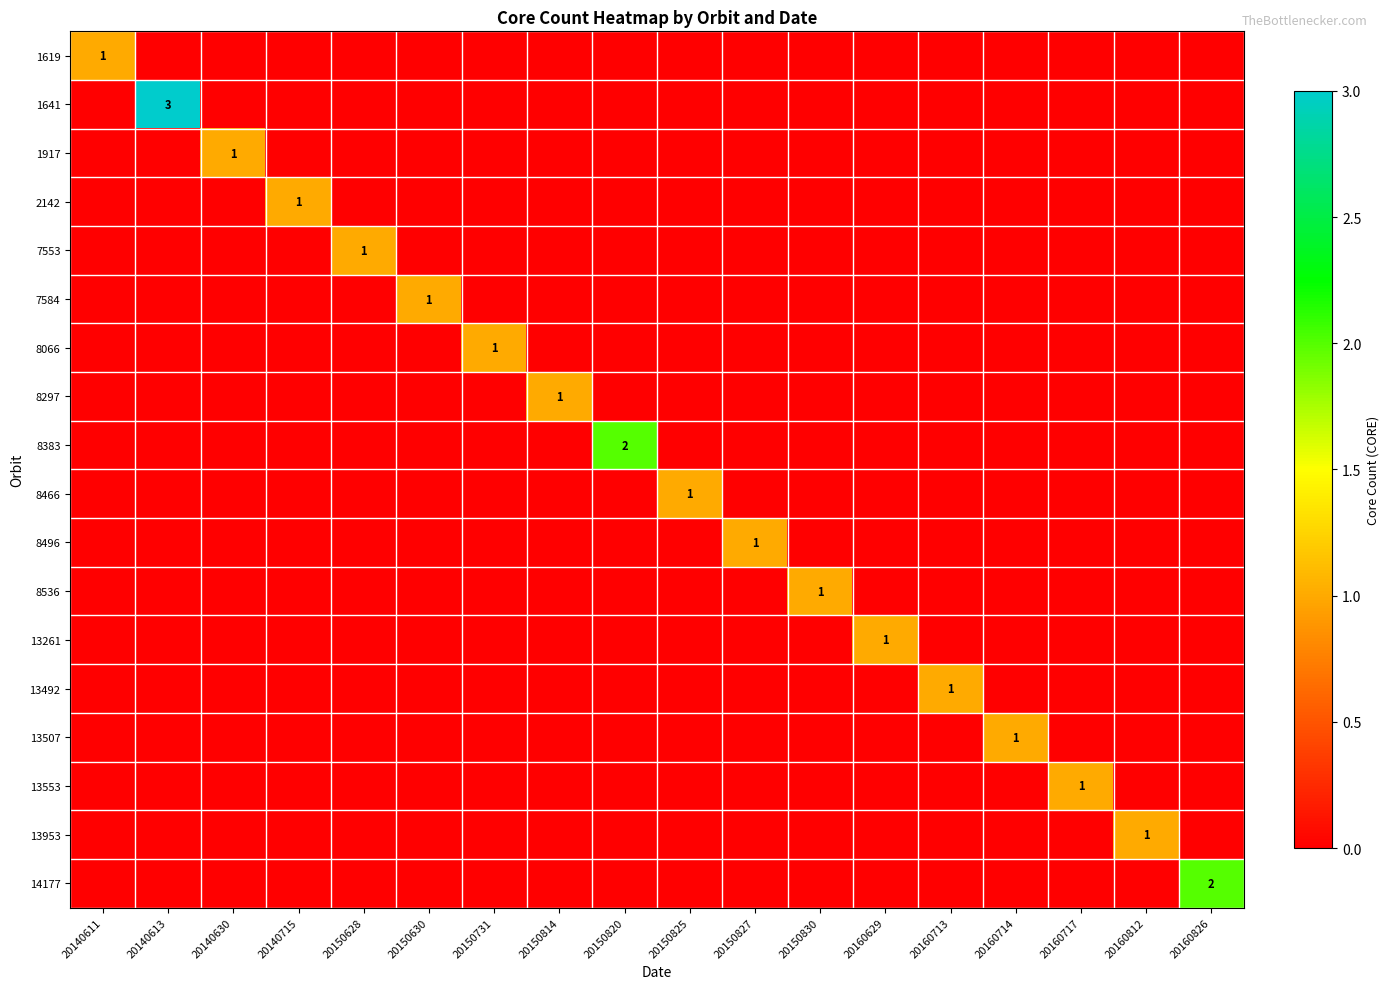

Rank the series at 20150630 from highest to lowest value.

7584, 1619, 1641, 1917, 2142, 7553, 8066, 8297, 8383, 8466, 8496, 8536, 13261, 13492, 13507, 13553, 13953, 14177